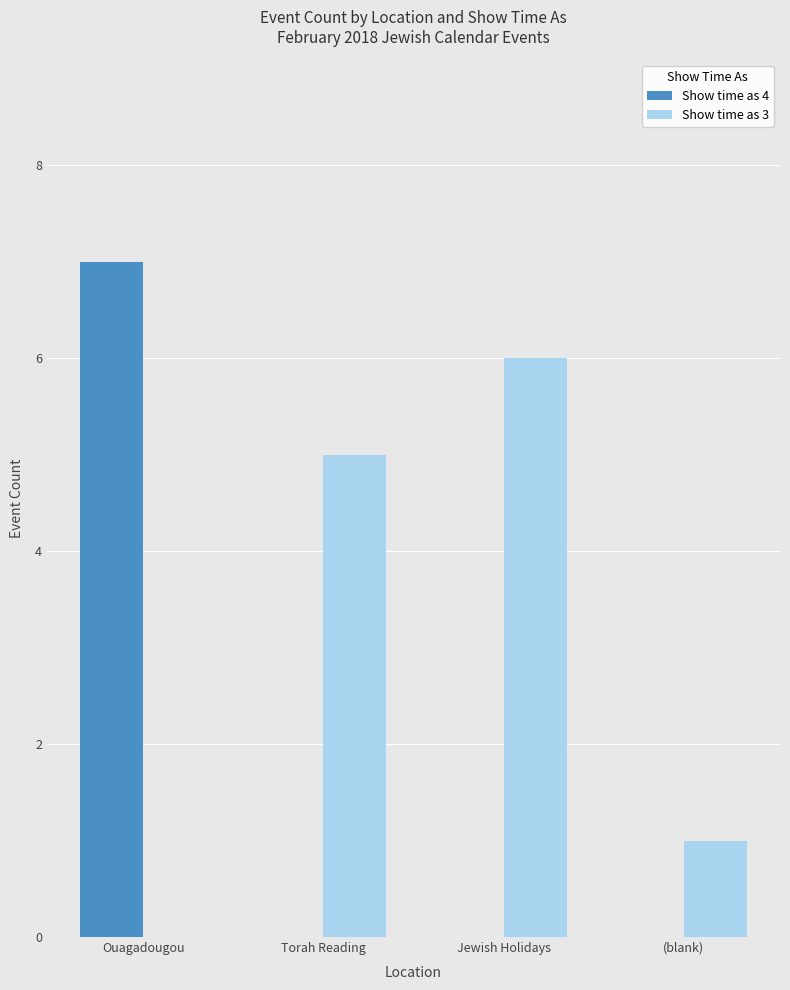

How many distinct data groups are displayed?

2